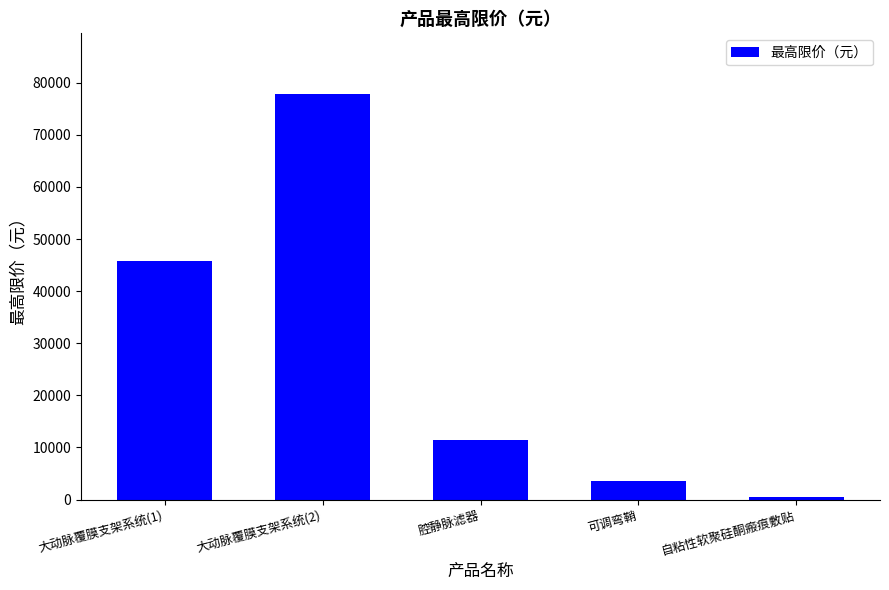

What is the ratio of the value at 自粘性软聚硅酮瘢痕敷贴 to the value at 可调弯鞘?

0.1